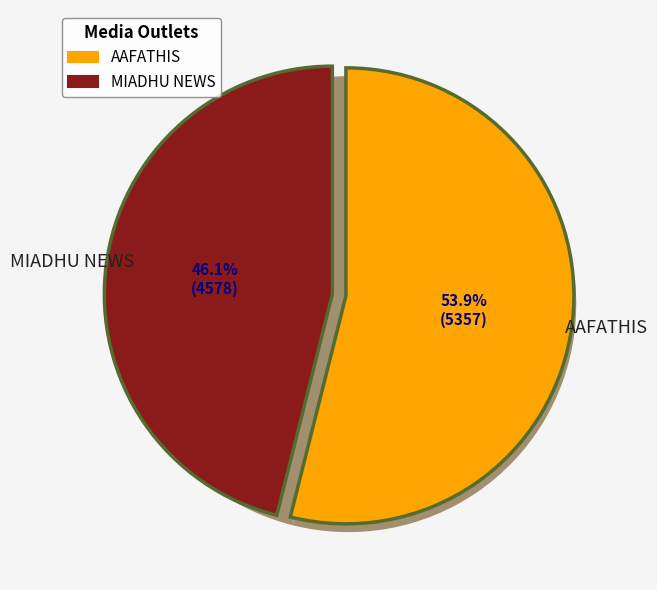

What is the majority slice?

AAFATHIS